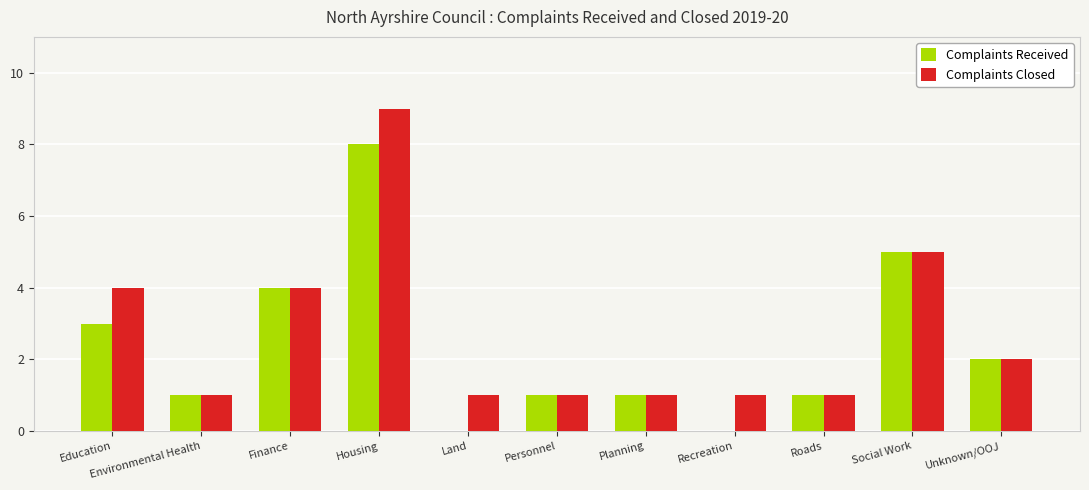

The value of Complaints Received at Environmental Health is 2. True or false?

False